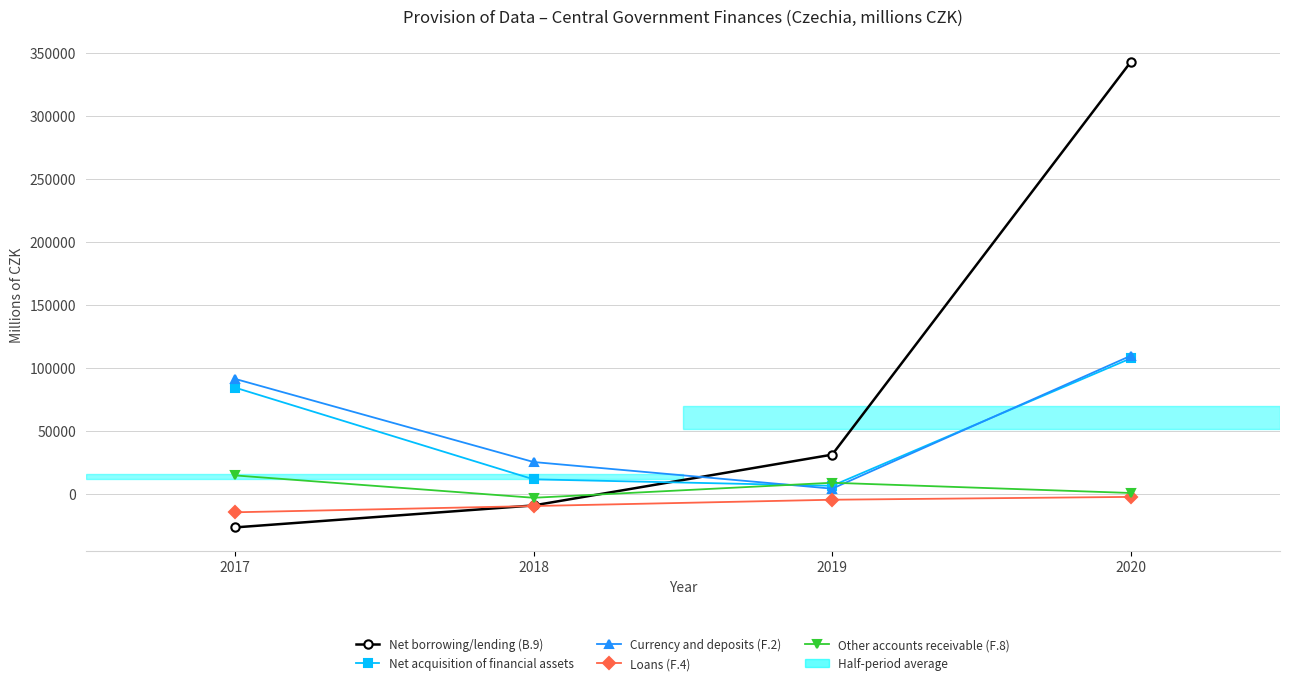

Does the chart display data point markers on the line(s)?

Yes